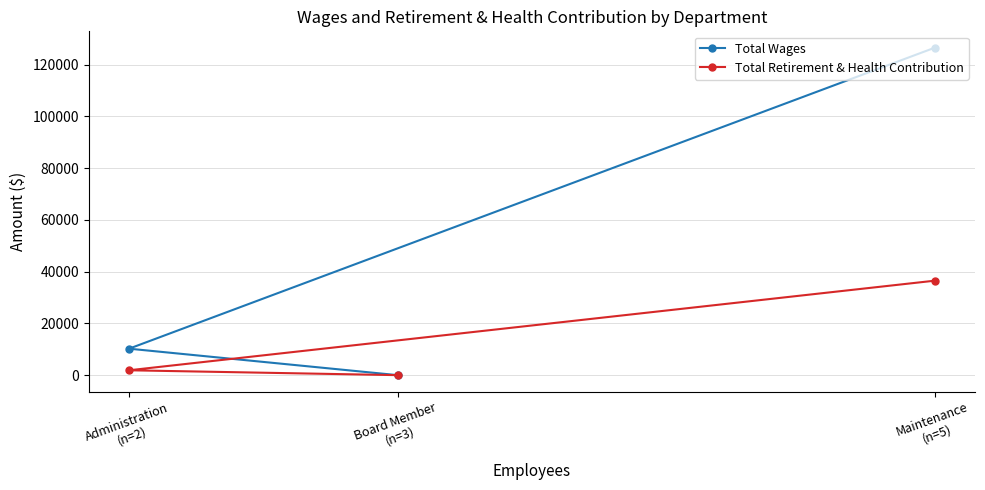

Reading left to right, extract all data points from this chart.

Total Wages: Administration
(n=2)=10225	Board Member
(n=3)=0	Maintenance
(n=5)=126497
Total Retirement & Health Contribution: Administration
(n=2)=1884	Board Member
(n=3)=0	Maintenance
(n=5)=36495